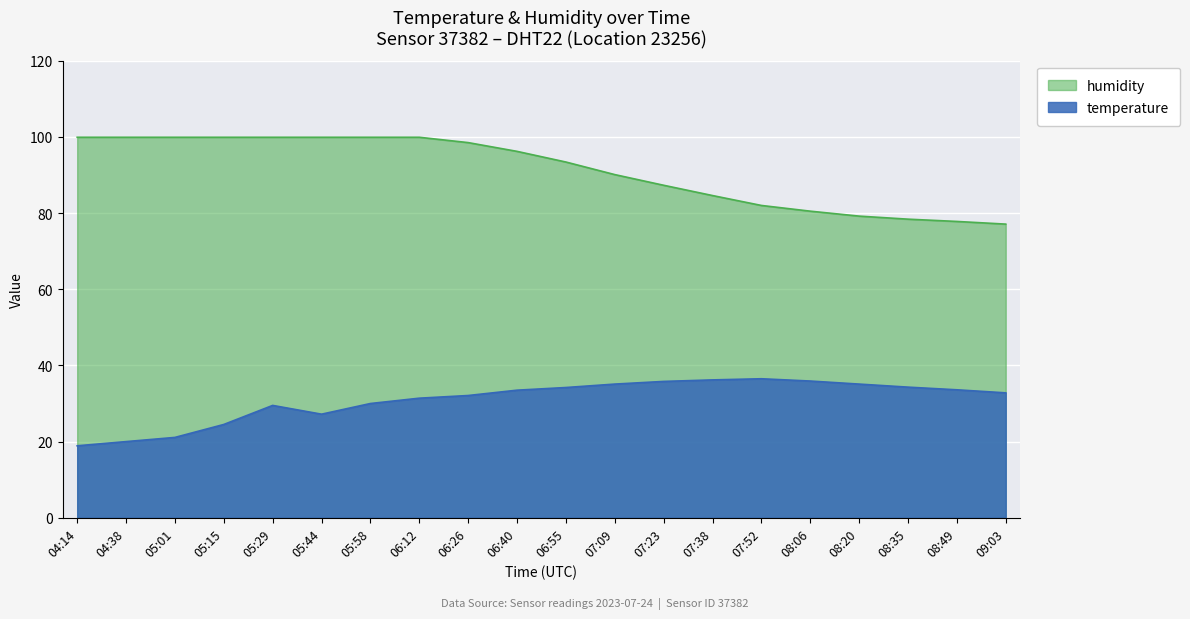

What is the spread (max minus min) of values at 09:03?

44.3